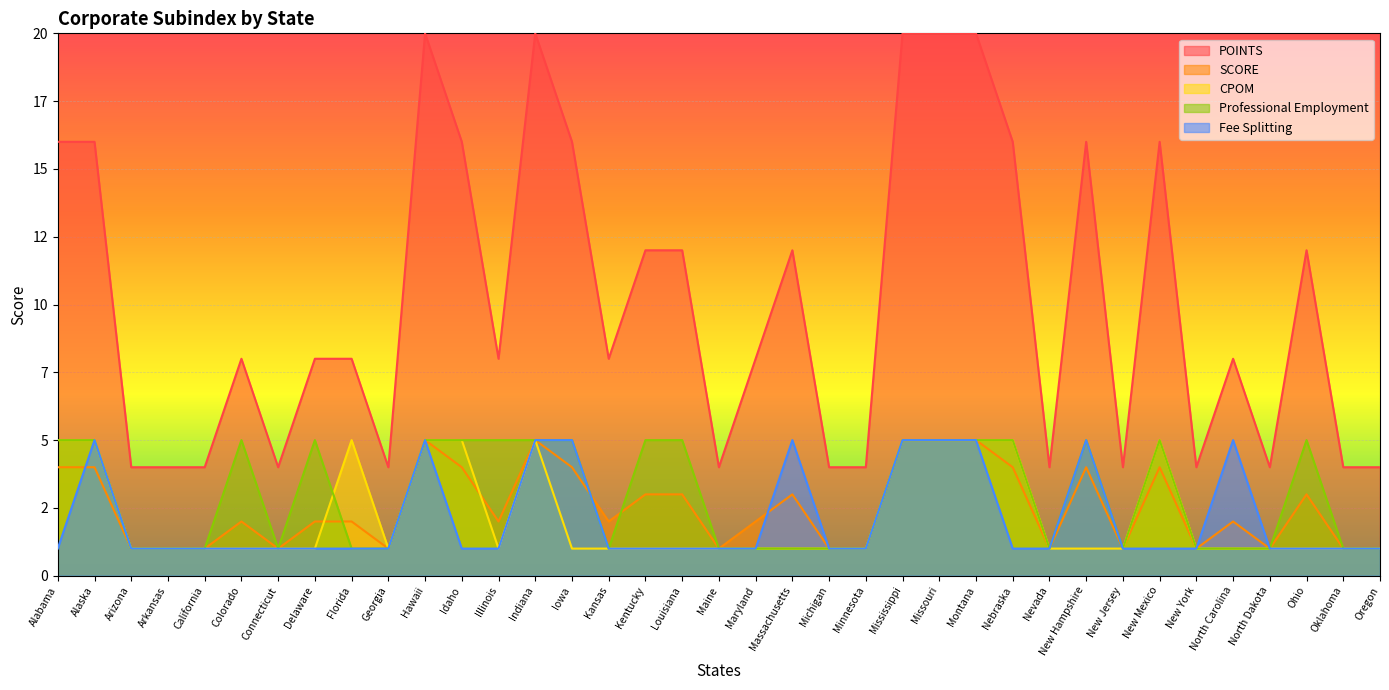

Between Illinois and Kansas, which series saw the biggest shift?

Professional Employment